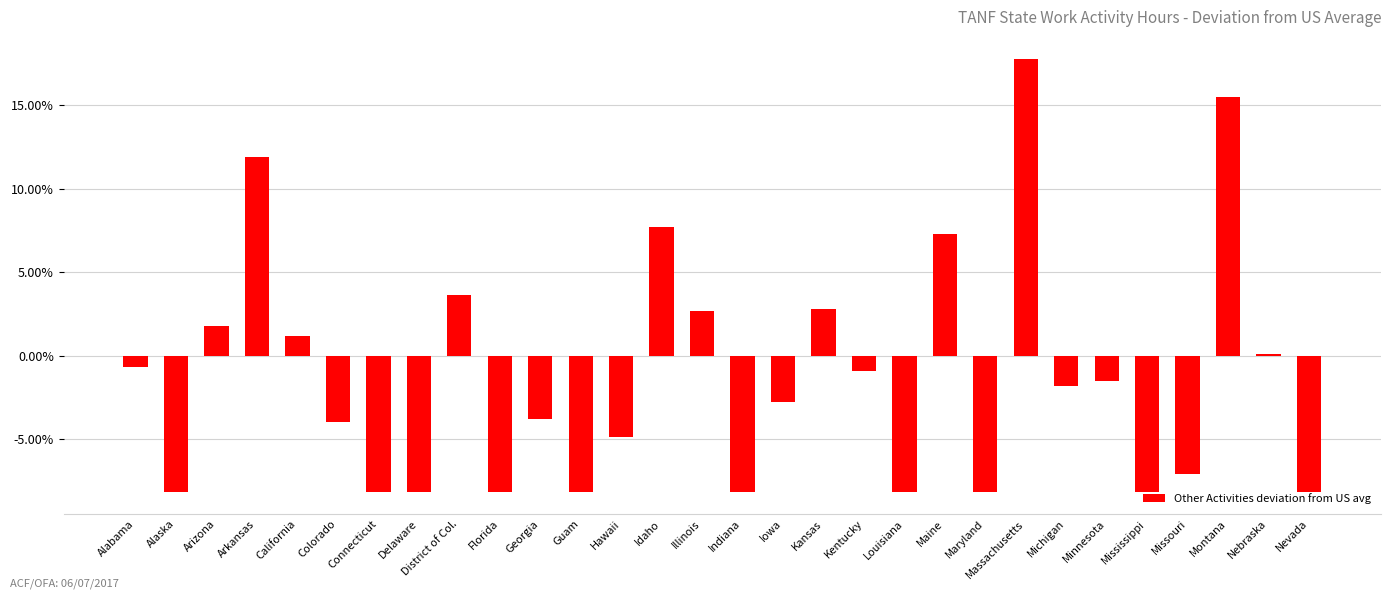

Which has a higher value, Illinois or Delaware?

Illinois